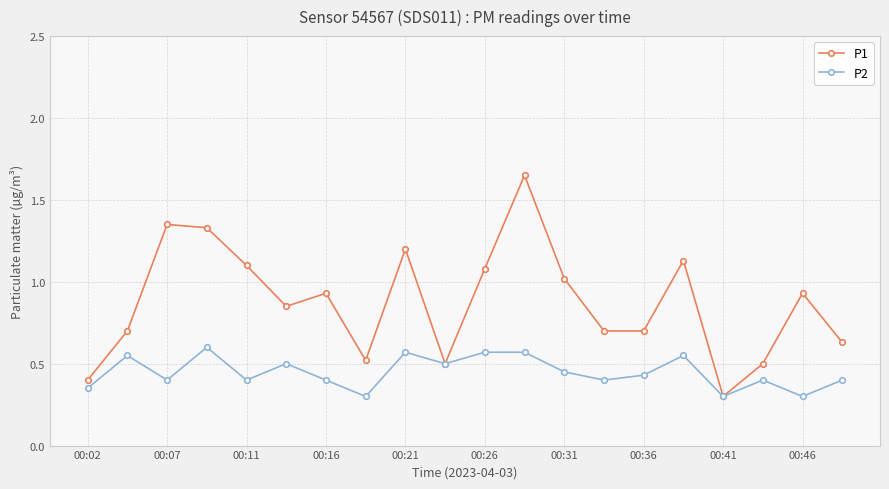

List the series in order of their peak value, lowest first.

P2, P1